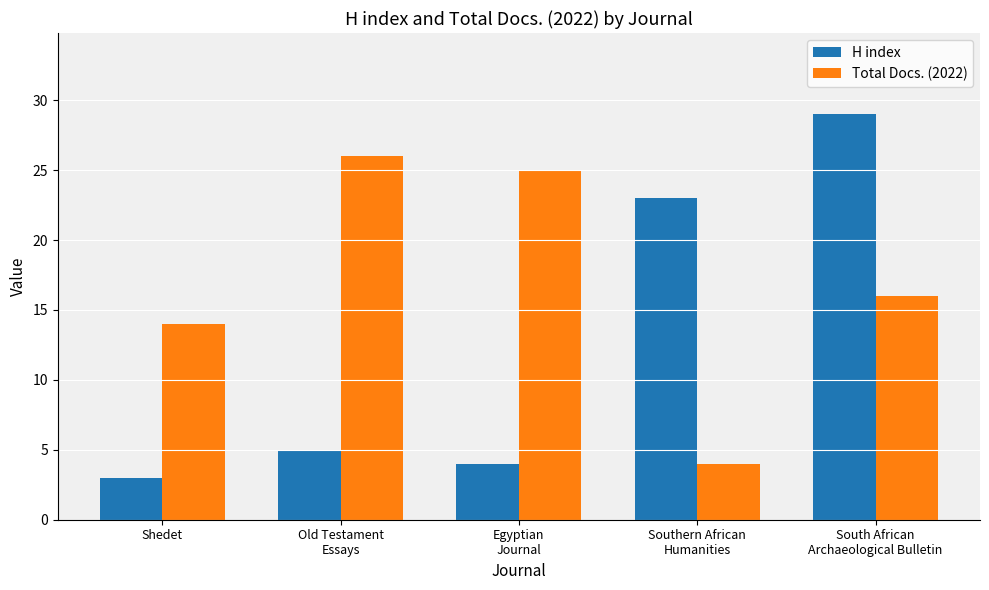

Reading left to right, list all the values displayed in this chart.

H index: 3	5	4	23	29
Total Docs. (2022): 14	26	25	4	16